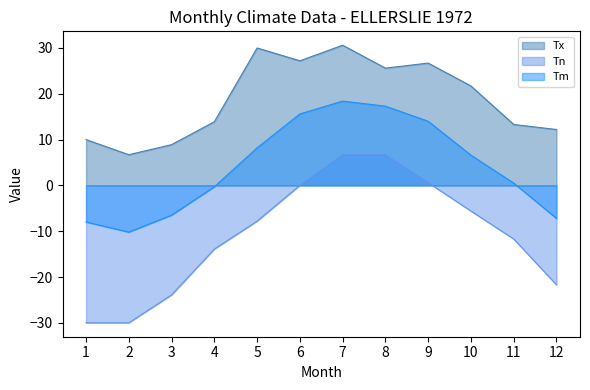

How many values in Tn are below zero?

8